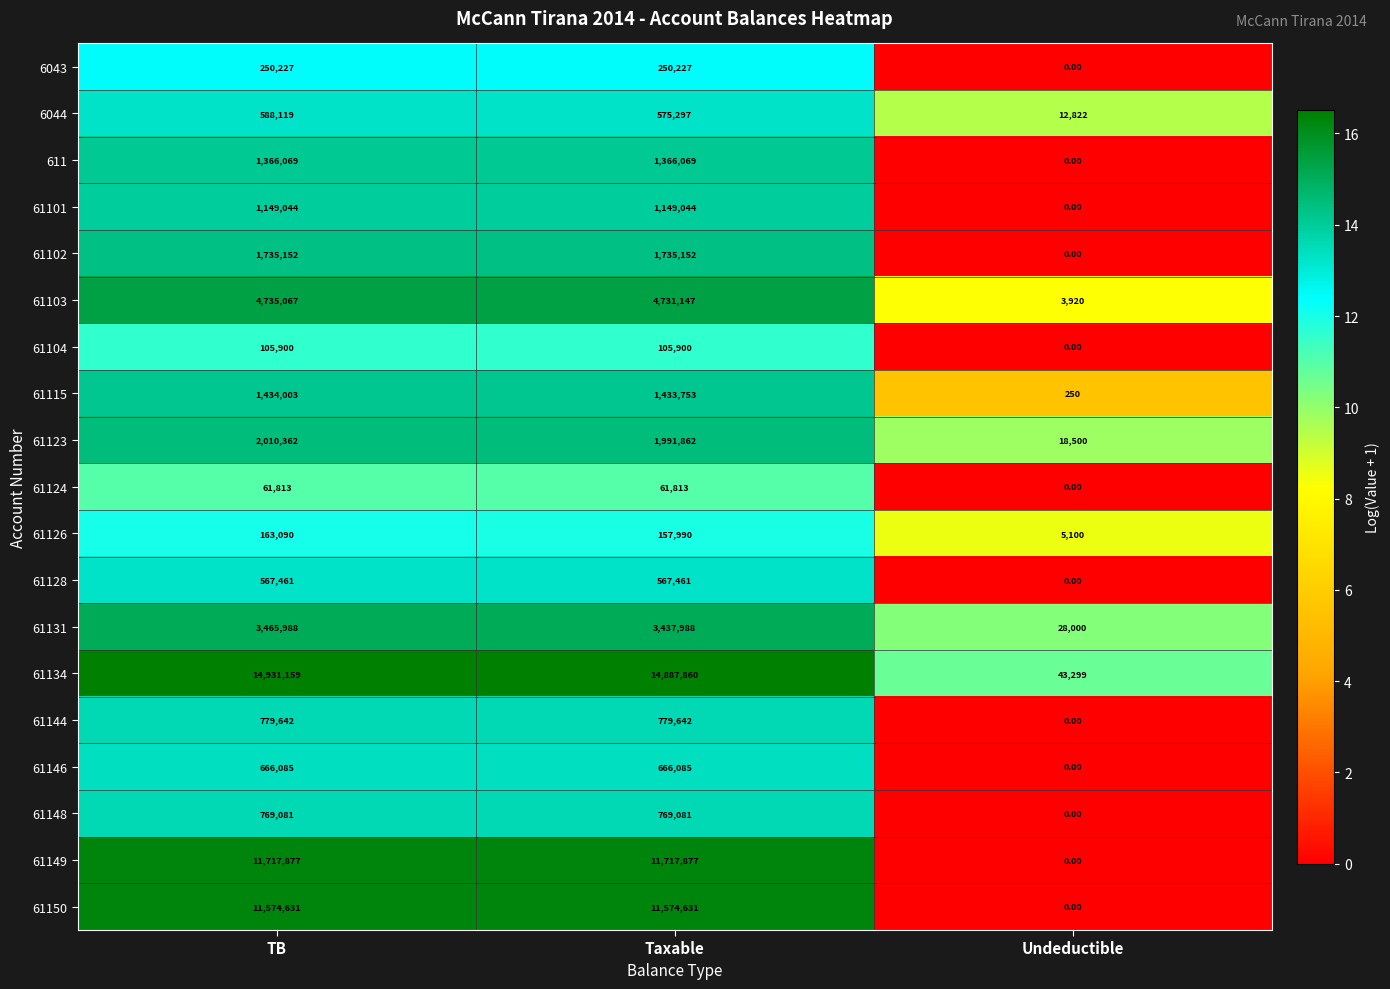

Rank the series by their maximum value, from highest to lowest.

61134, 61149, 61150, 61103, 61131, 61123, 61102, 61115, 611, 61101, 61144, 61148, 61146, 6044, 61128, 6043, 61126, 61104, 61124